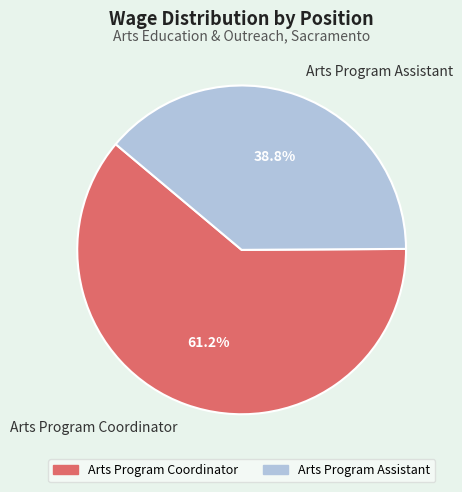

Count the number of slices in the pie.

2